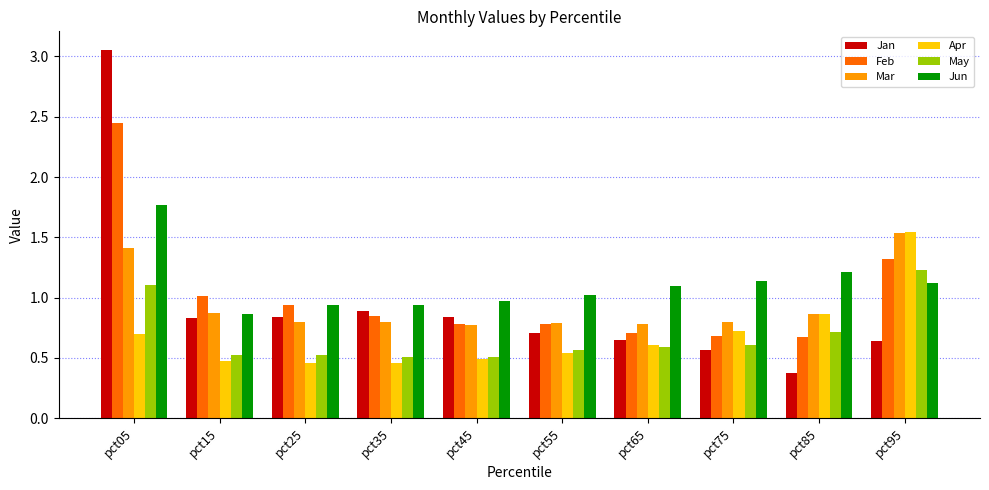

What is the sum of all Apr values?

6.9